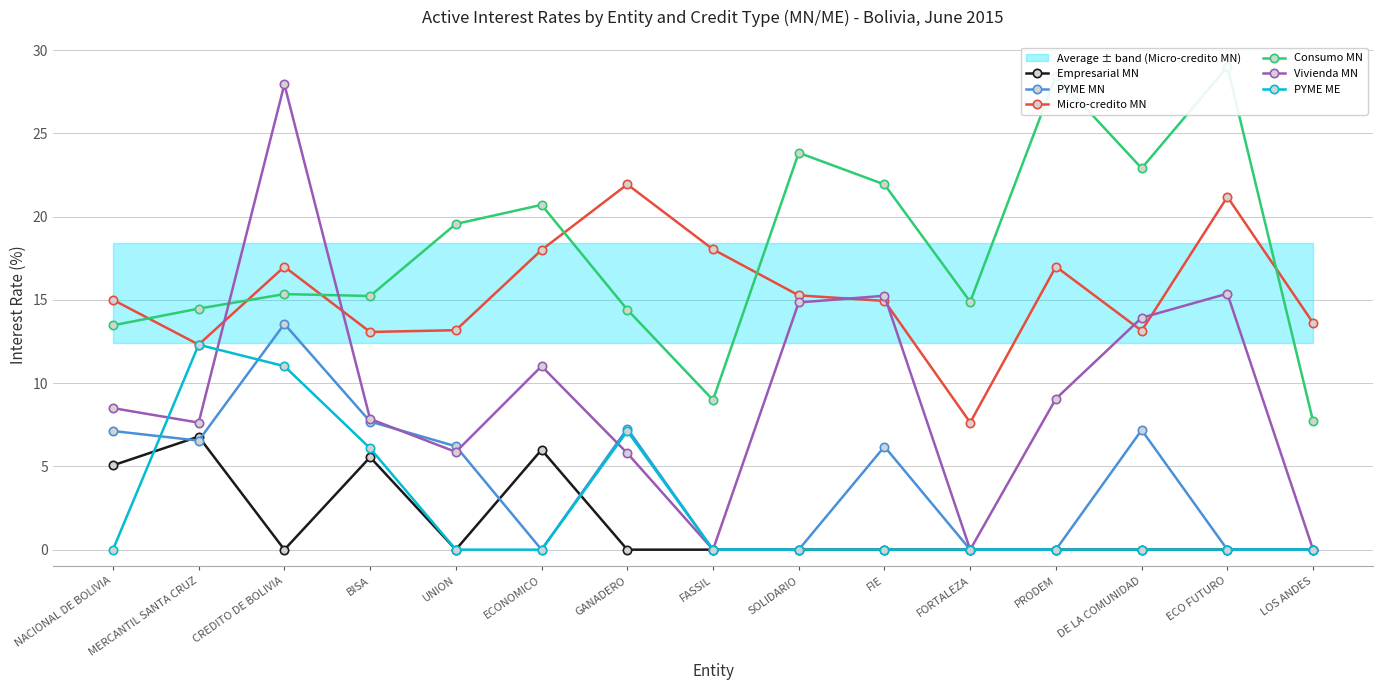

What position from the right is ECO FUTURO?

2